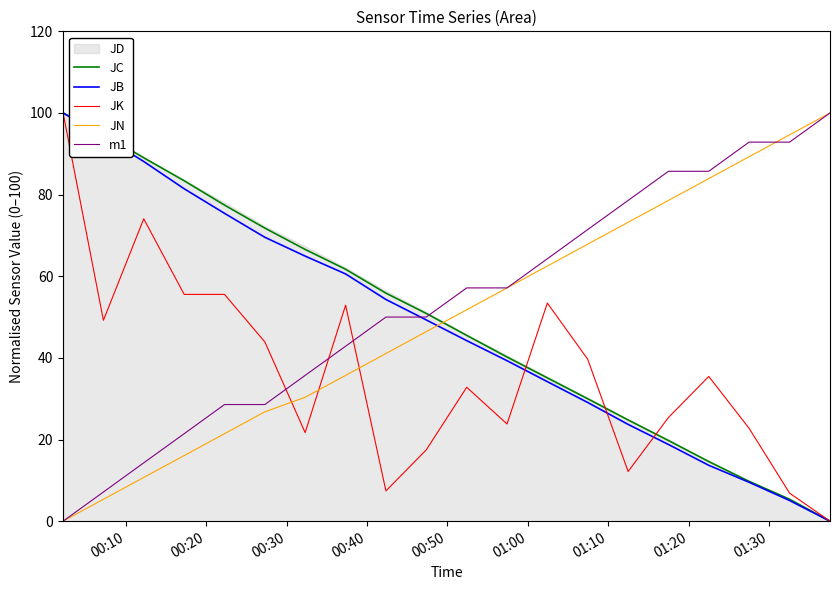

What is the maximum value for m1?

100.0